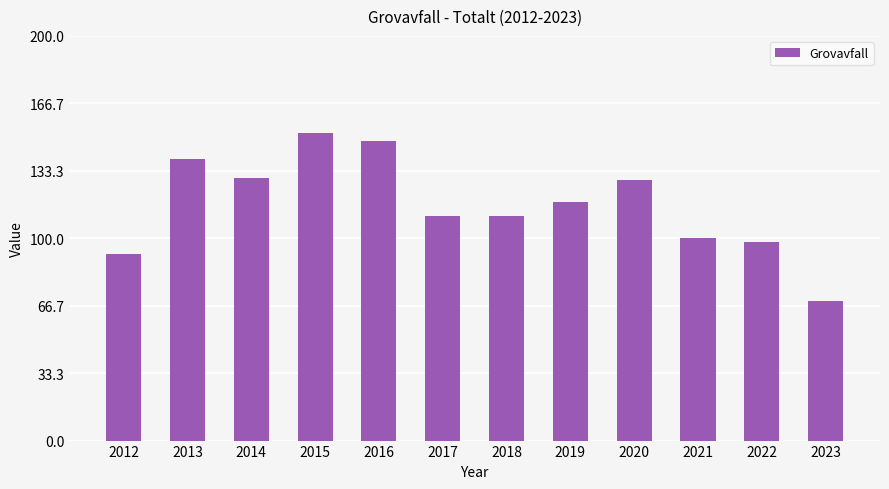

What is the difference between the maximum and minimum values?

83